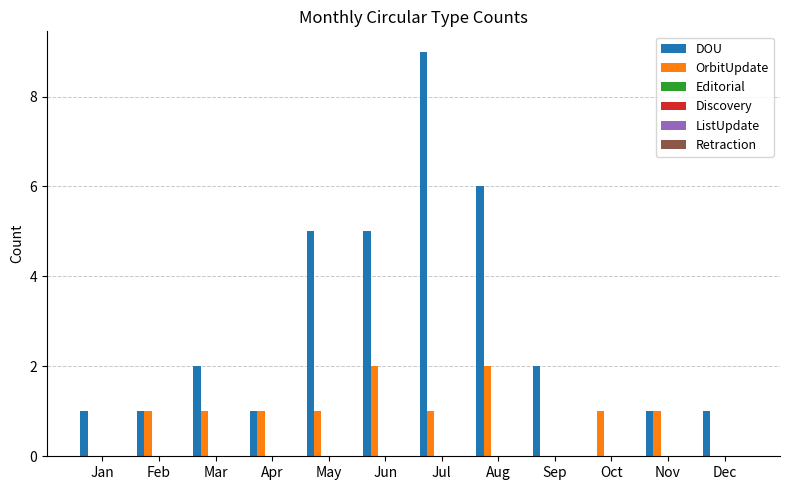

What is the highest value of the DOU series?

9